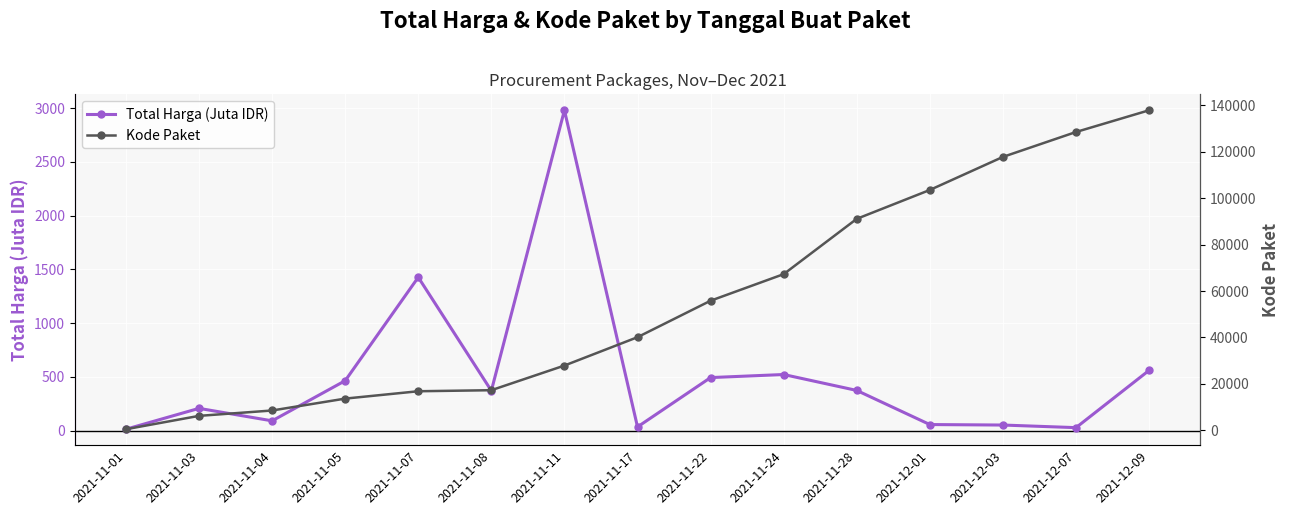

What are all the series names shown in the legend?

Total Harga (Juta IDR), Kode Paket